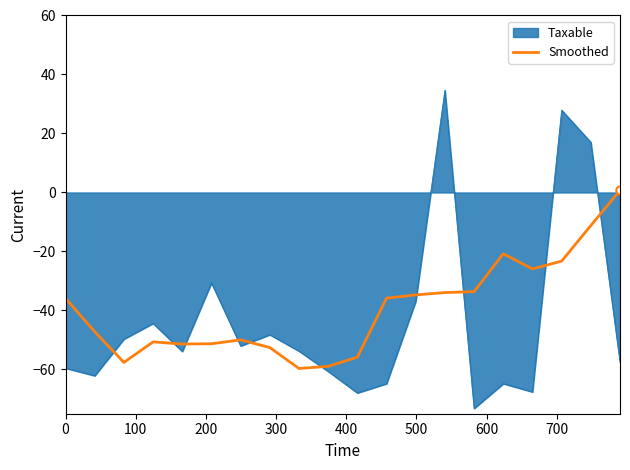

True or false: Taxable and Smoothed intersect in this chart.

True